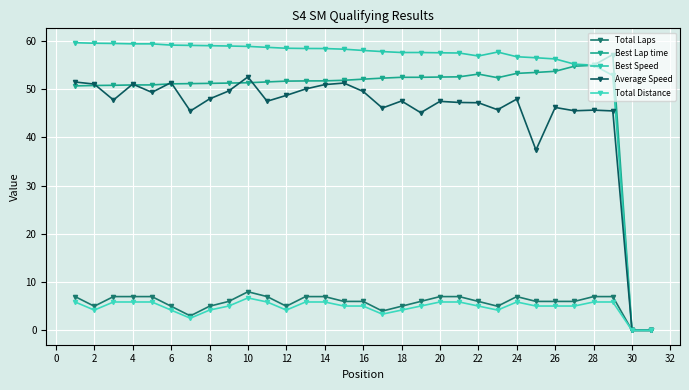

Reading left to right, extract all data points from this chart.

Total Laps: 7.0	5.0	7.0	7.0	7.0	5.0	3.0	5.0	6.0	8.0	7.0	5.0	7.0	7.0	6.0	6.0	4.0	5.0	6.0	7.0	7.0	6.0	5.0	7.0	6.0	6.0	6.0	7.0	7.0	0.0	0.0
Best Lap time: 50.7	50.8	50.8	50.9	50.9	51.1	51.2	51.2	51.3	51.4	51.5	51.7	51.7	51.7	51.9	52.1	52.3	52.5	52.5	52.5	52.6	53.1	52.4	53.3	53.5	53.7	54.8	55.0	57.2	0.0	0.0
Best Speed: 59.7	59.5	59.5	59.4	59.4	59.2	59.1	59.0	59.0	58.9	58.7	58.5	58.5	58.4	58.3	58.0	57.8	57.6	57.6	57.6	57.5	56.9	57.7	56.7	56.5	56.3	55.2	55.0	52.9	0.0	0.0
Average Speed: 51.5	51.1	47.8	51.1	49.4	51.4	45.5	48.0	49.6	52.6	47.5	48.7	50.1	51.0	51.3	49.5	46.1	47.6	45.1	47.5	47.3	47.2	45.8	48.0	37.4	46.2	45.5	45.7	45.5	0.0	0.0
Total Distance: 5.9	4.2	5.9	5.9	5.9	4.2	2.5	4.2	5.0	6.7	5.9	4.2	5.9	5.9	5.0	5.0	3.4	4.2	5.0	5.9	5.9	5.0	4.2	5.9	5.0	5.0	5.0	5.9	5.9	0.0	0.0